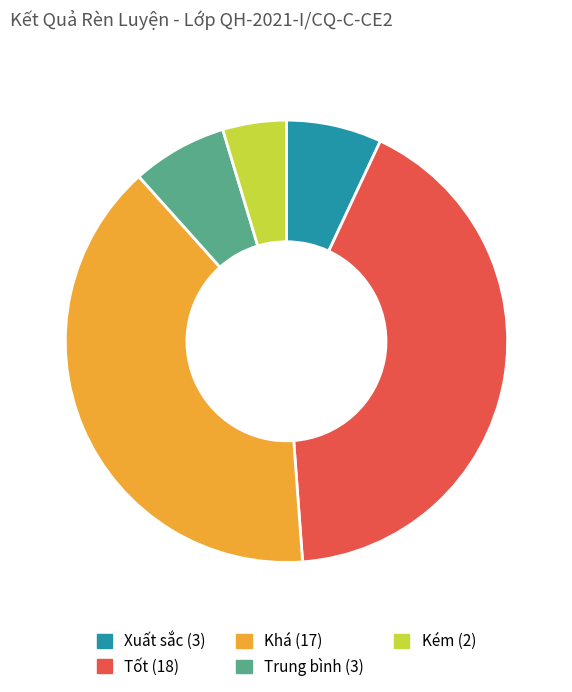

Which has a higher value, Xuất sắc or Khá?

Khá